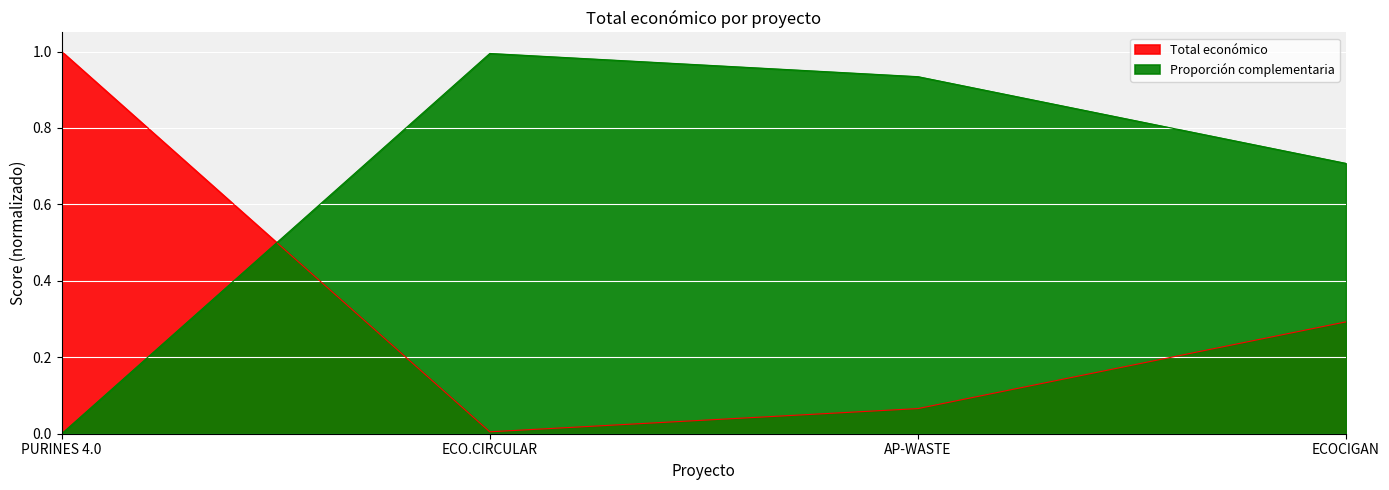

How many interior local valleys (lower than both neighbors) does the data have?

1